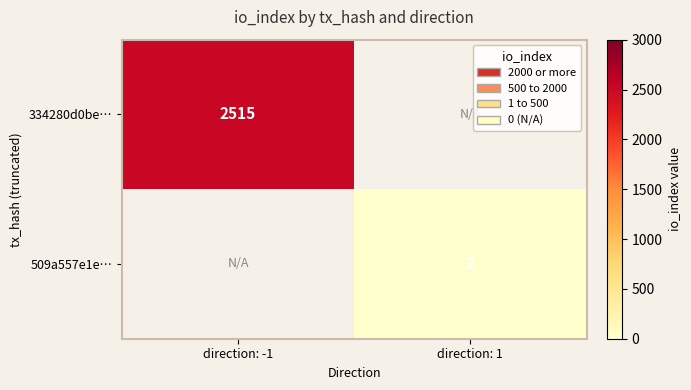

Which has a higher value, direction: 1 or direction: -1?

direction: -1